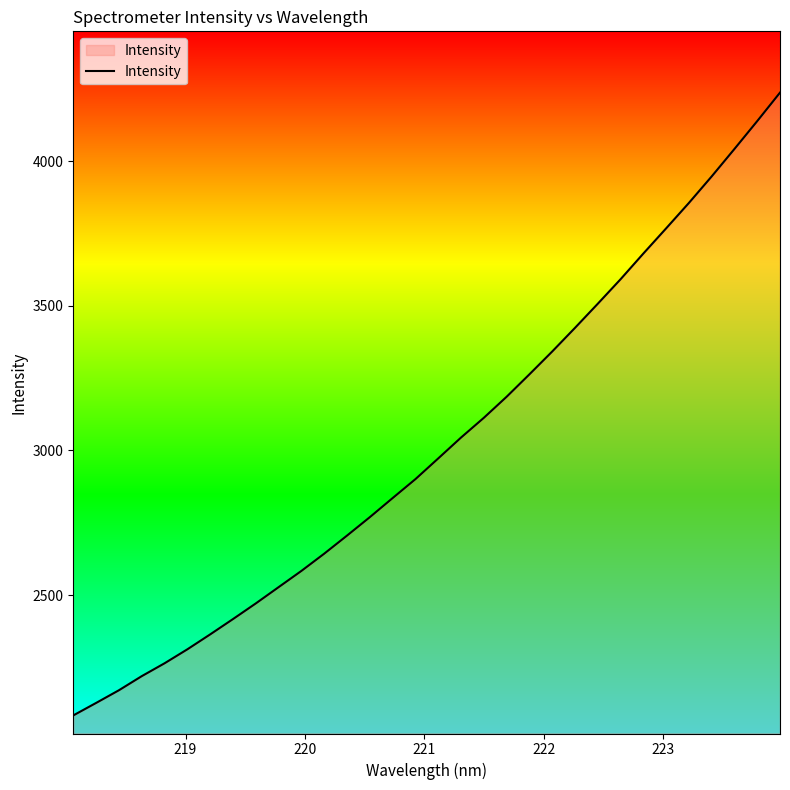

What is the smallest value displayed?

2084.2